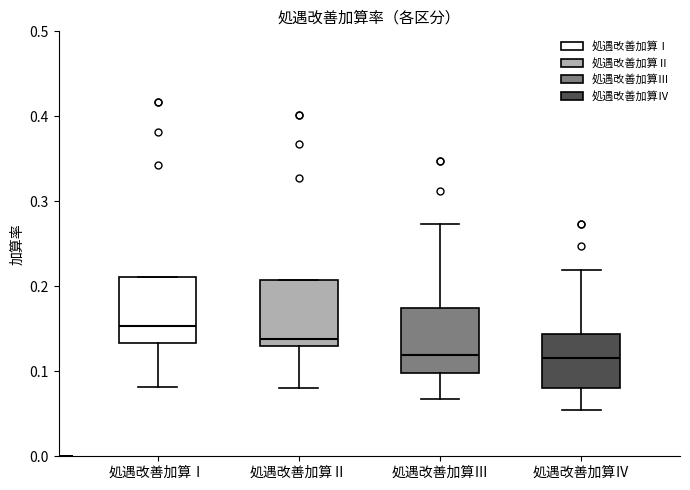

Reading left to right, read every box against the y-axis: the position of its median line, the range the box covers, and the ends of its whiskers. The values are not printed on the chart, so give them approximately, as read against the axis.

処遇改善加算Ⅰ: median 0.15, box 0.13 to 0.21, whiskers 0.08 to 0.21
処遇改善加算Ⅱ: median 0.14, box 0.13 to 0.21, whiskers 0.08 to 0.21
処遇改善加算Ⅲ: median 0.12, box 0.10 to 0.17, whiskers 0.07 to 0.27
処遇改善加算Ⅳ: median 0.12, box 0.08 to 0.14, whiskers 0.06 to 0.22